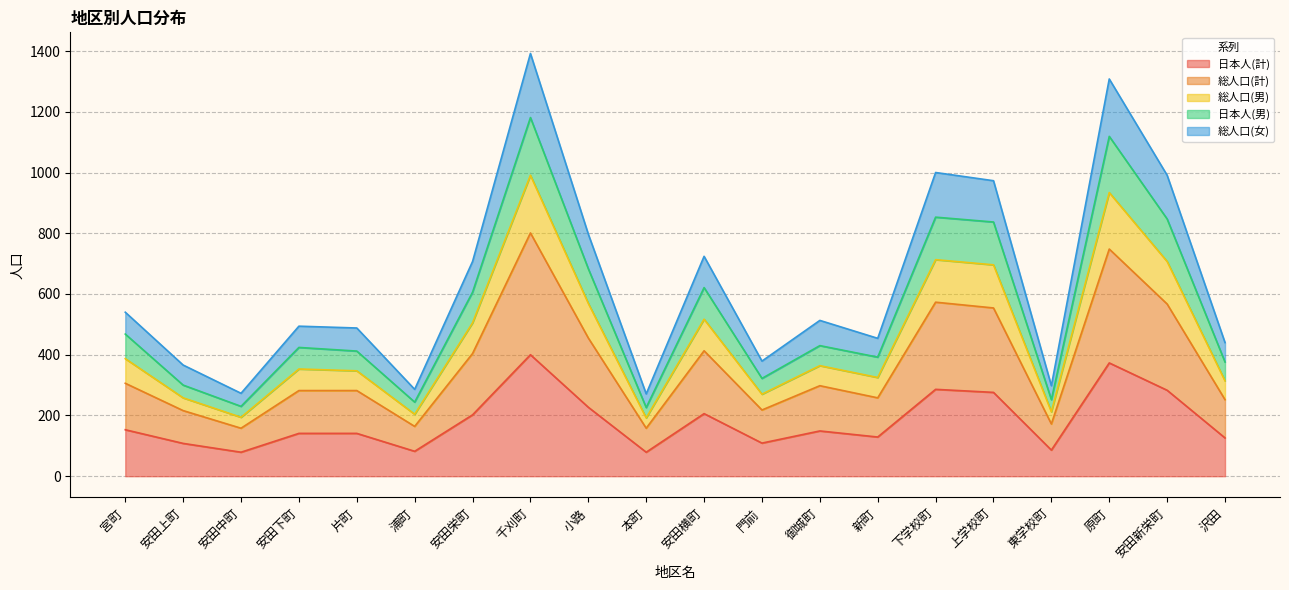

How many series are shown in this chart?

5